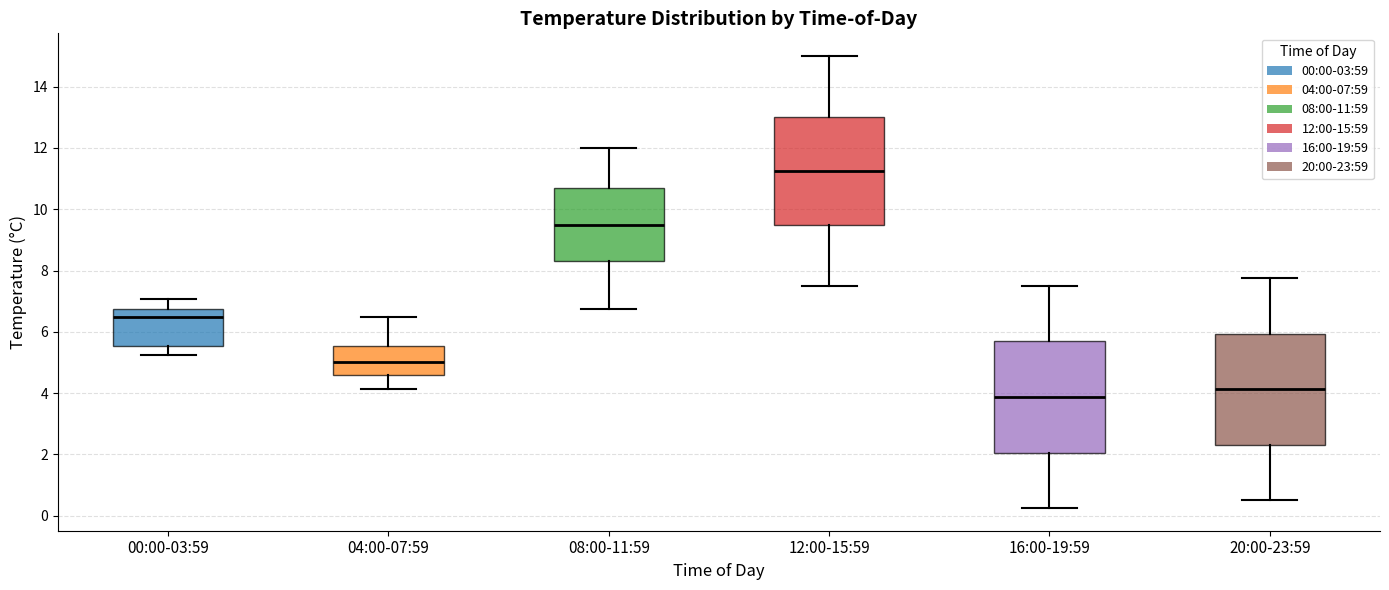

Reading left to right, transcribe this box plot: for each box, give where its median line is, the range the box spans, and where its two whiskers end, as read against the y-axis. The values are not printed on the chart, so give them approximately, as read against the axis.

00:00-03:59: median 6.6, box 5.6 to 6.8, whiskers 5.2 to 7.0
04:00-07:59: median 5.0, box 4.6 to 5.6, whiskers 4.2 to 6.6
08:00-11:59: median 9.6, box 8.4 to 10.6, whiskers 6.8 to 12.0
12:00-15:59: median 11.2, box 9.6 to 13.0, whiskers 7.6 to 15.0
16:00-19:59: median 3.8, box 2.0 to 5.6, whiskers 0.2 to 7.6
20:00-23:59: median 4.2, box 2.4 to 6.0, whiskers 0.6 to 7.8